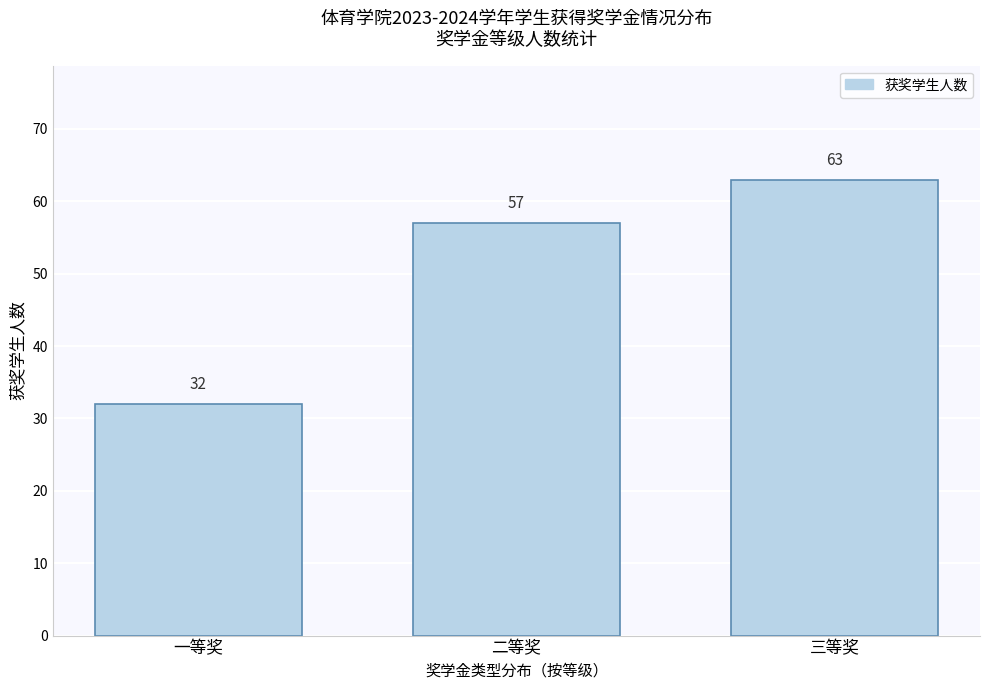

Reading left to right, list all the values displayed in this chart.

一等奖=32	二等奖=57	三等奖=63